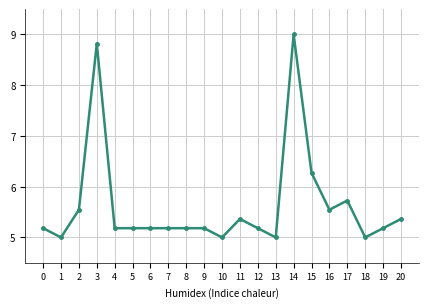

Which category has the highest value across all series?

14